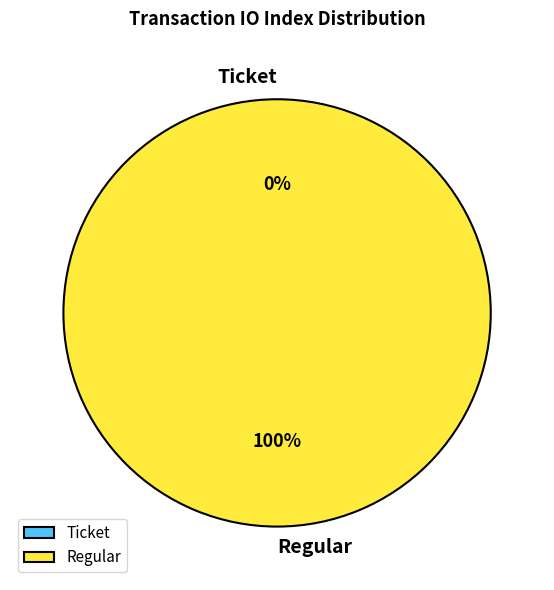

How many slices are in this pie chart?

2